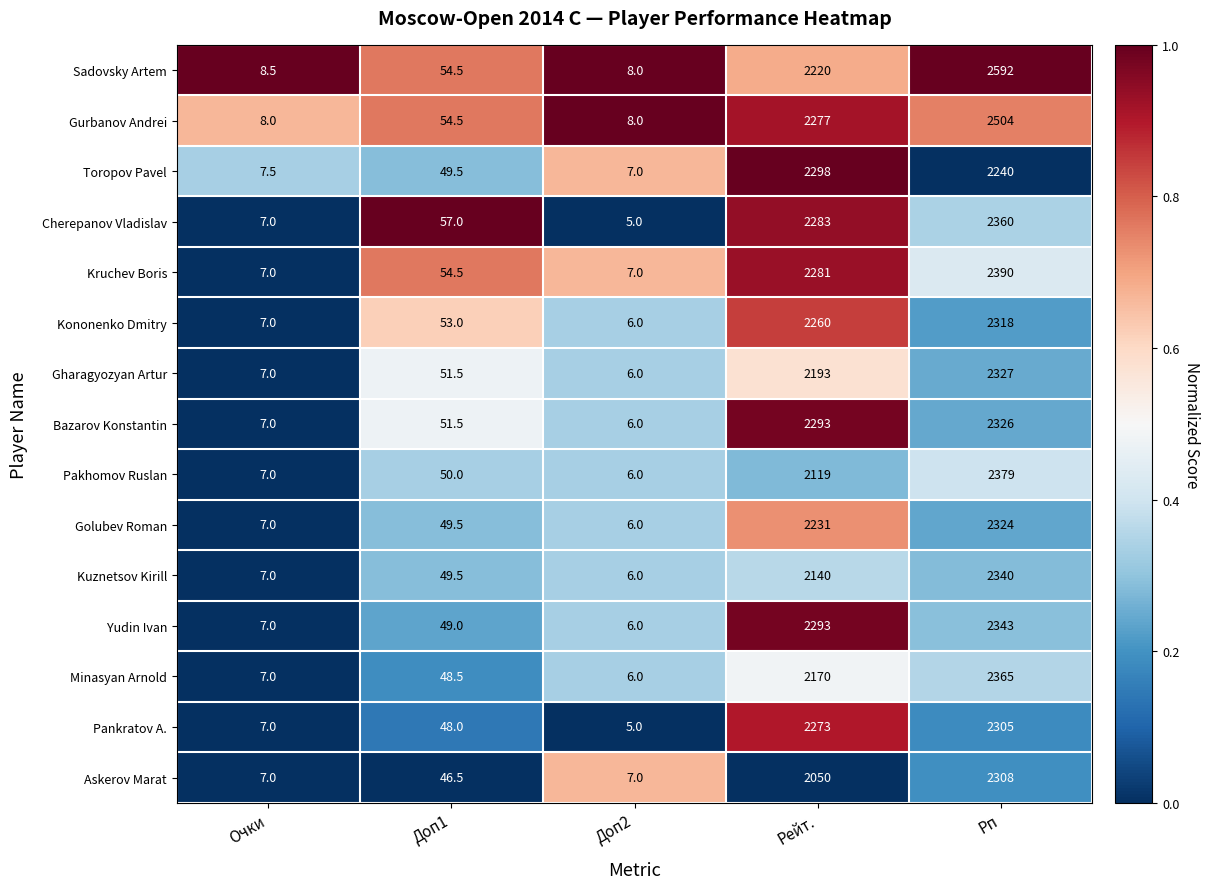

Which series has the widest spread of values?

Sadovsky Artem